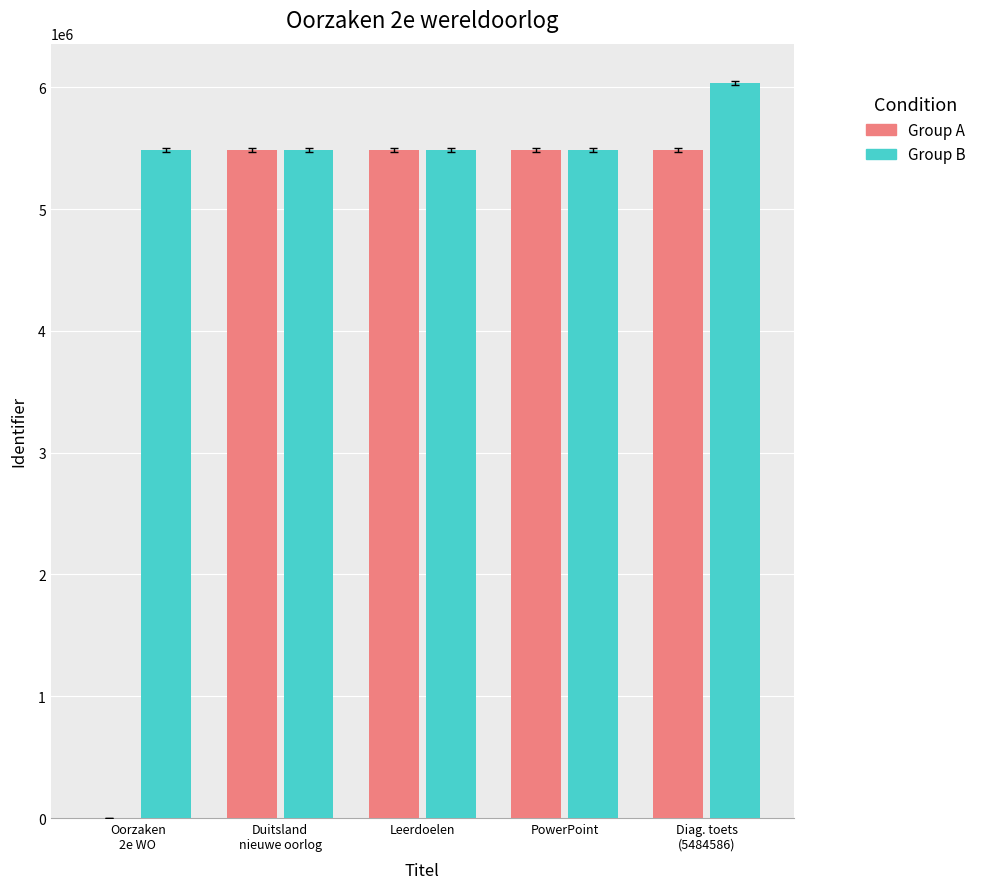

Where is Group B nearest to the value 5760607?

PowerPoint